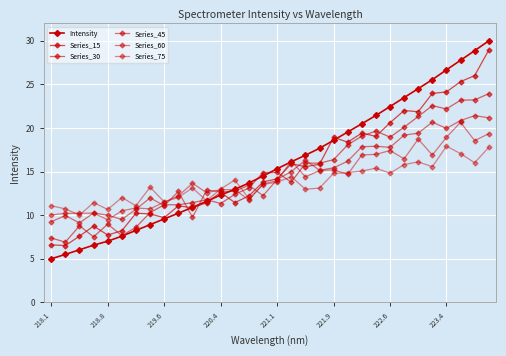

Does the chart have visible grid lines?

Yes